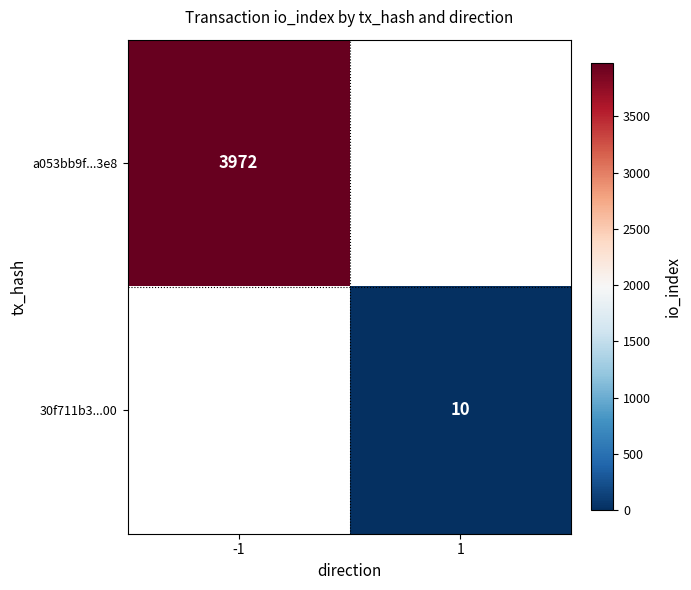

The a053bb9f...3e8 series shows 884 at -1. True or false?

False